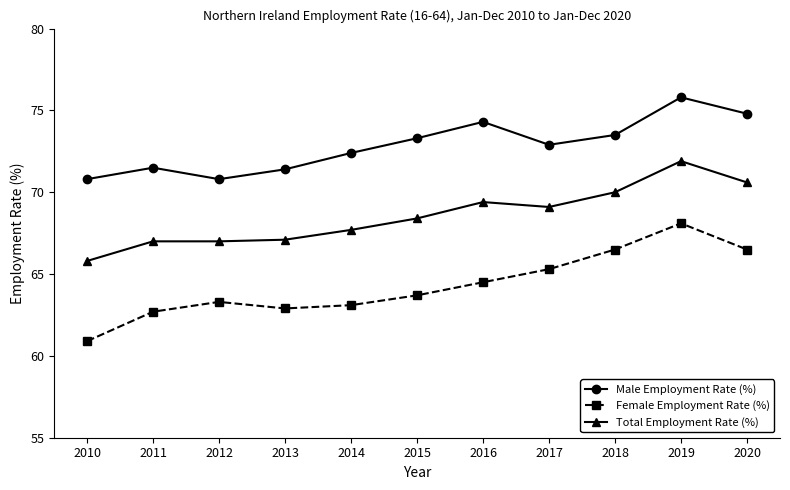

Which series changed the most between 2012 and 2016?

Male Employment Rate (%)